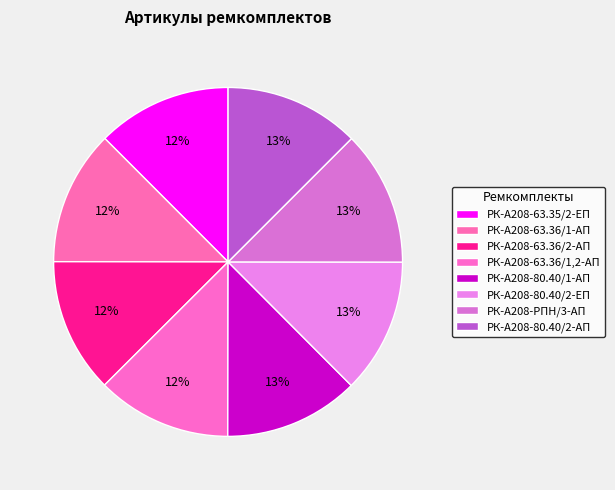

What portion of the pie excludes РК-А208-63.36/1-АП?

87.5%